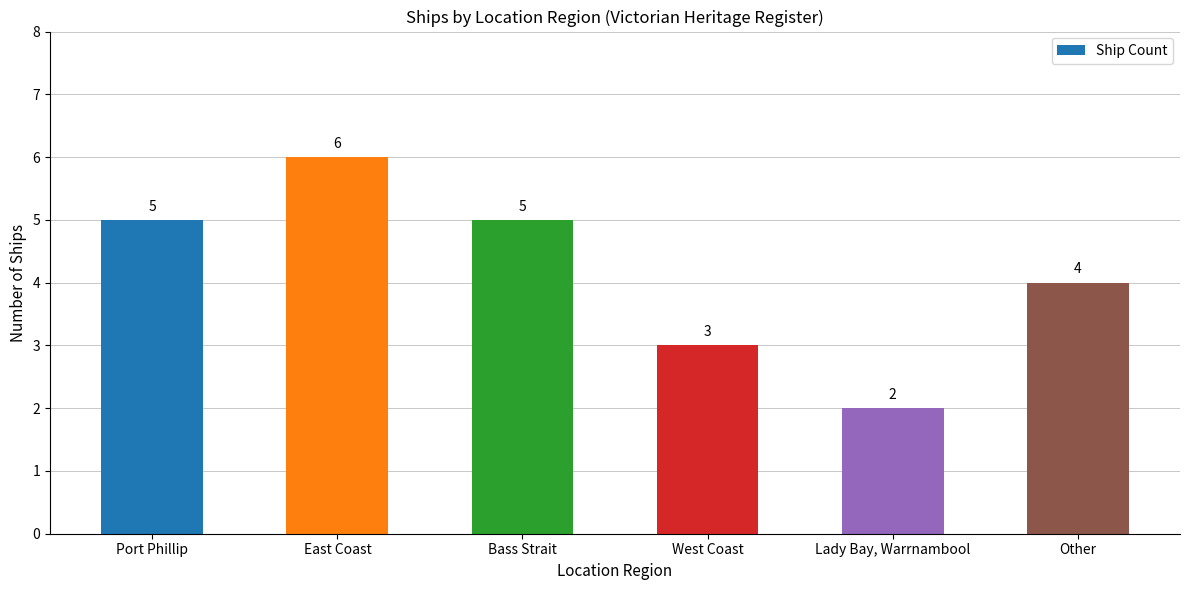

Reading right to left, extract all data points from this chart.

Other=4	Lady Bay, Warrnambool=2	West Coast=3	Bass Strait=5	East Coast=6	Port Phillip=5